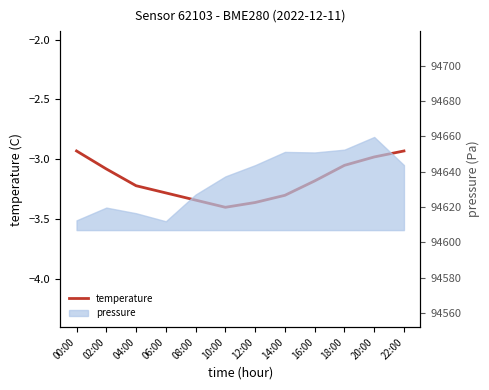

At which category does the chart reach its peak across all series?

00:00